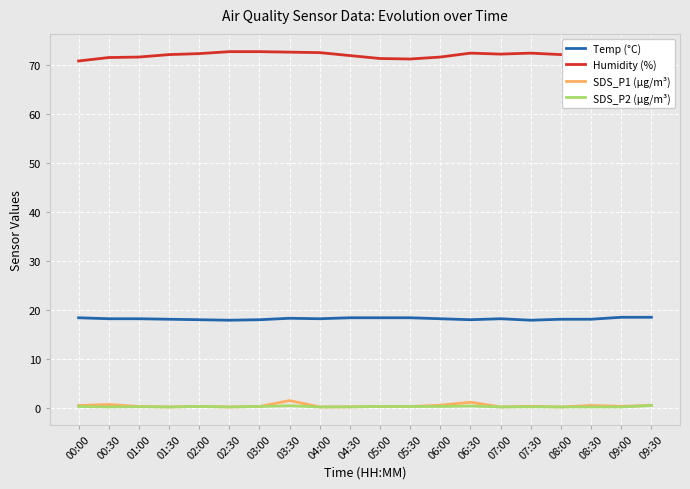

Which series has the largest range (max minus min)?

Humidity (%)